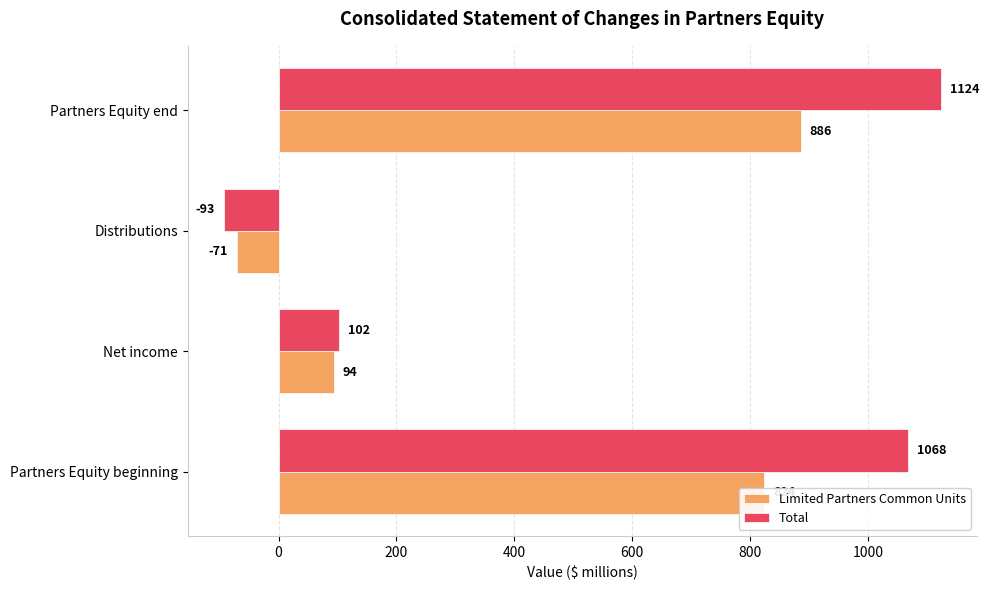

The Total series shows 1434 at Partners Equity beginning. True or false?

False